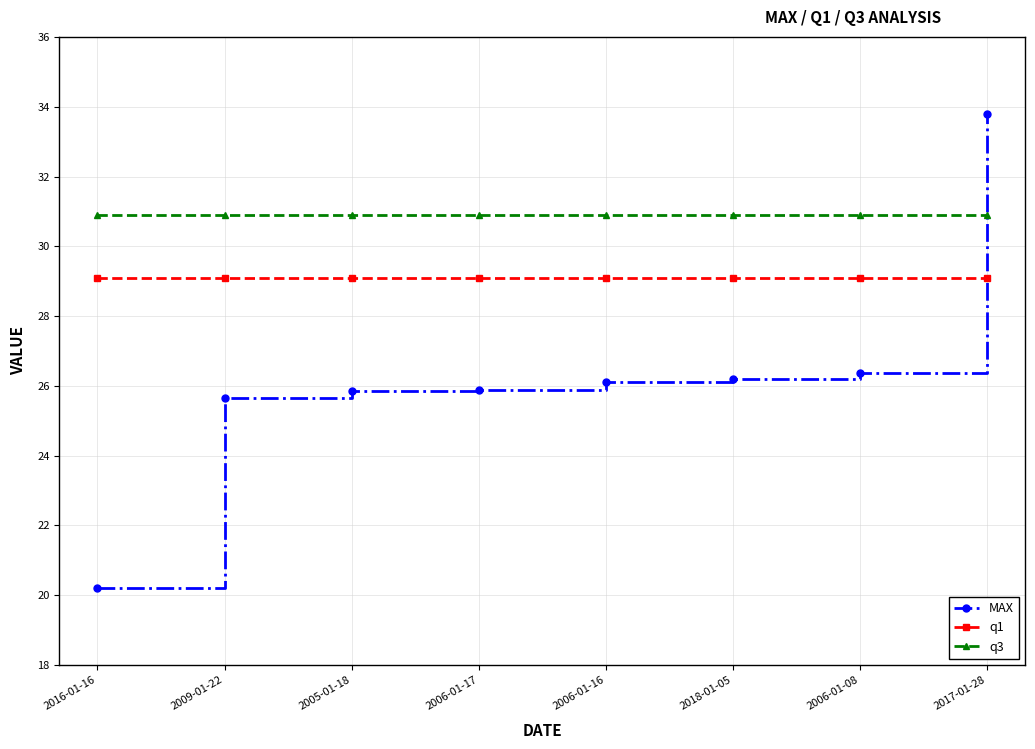

Which series has the largest range (max minus min)?

MAX